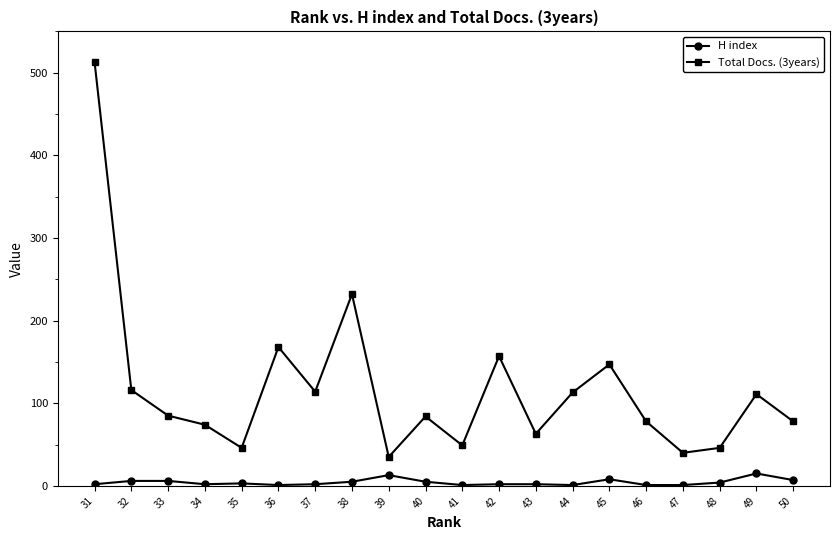

Rank the series at 49 from lowest to highest value.

H index, Total Docs. (3years)